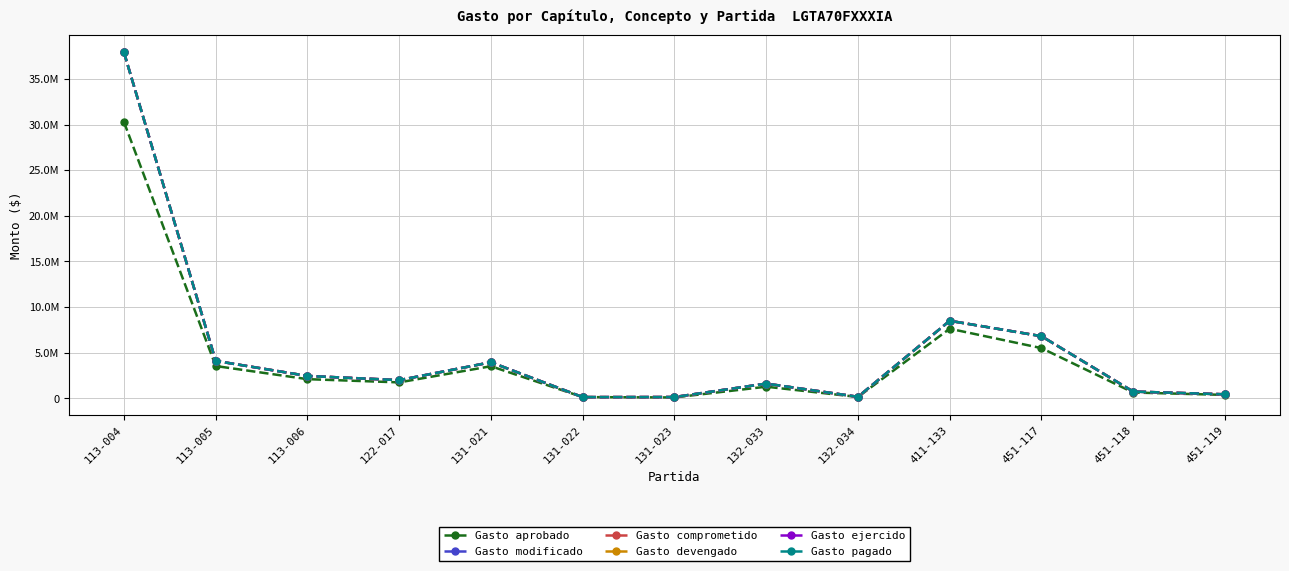

What is the greatest value displayed?

37903301.5